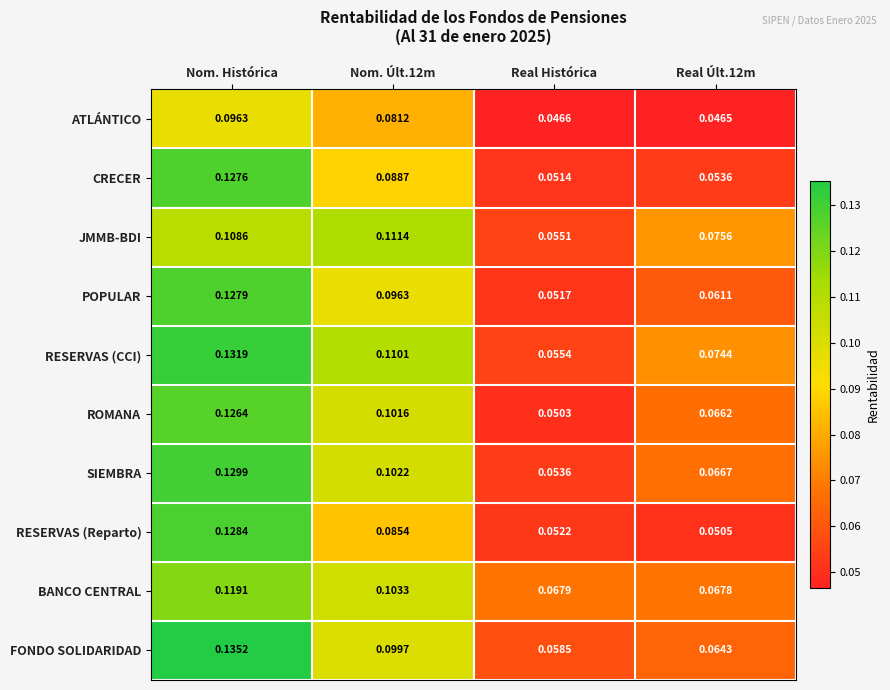

Which series has the widest spread of values?

RESERVAS (Reparto)